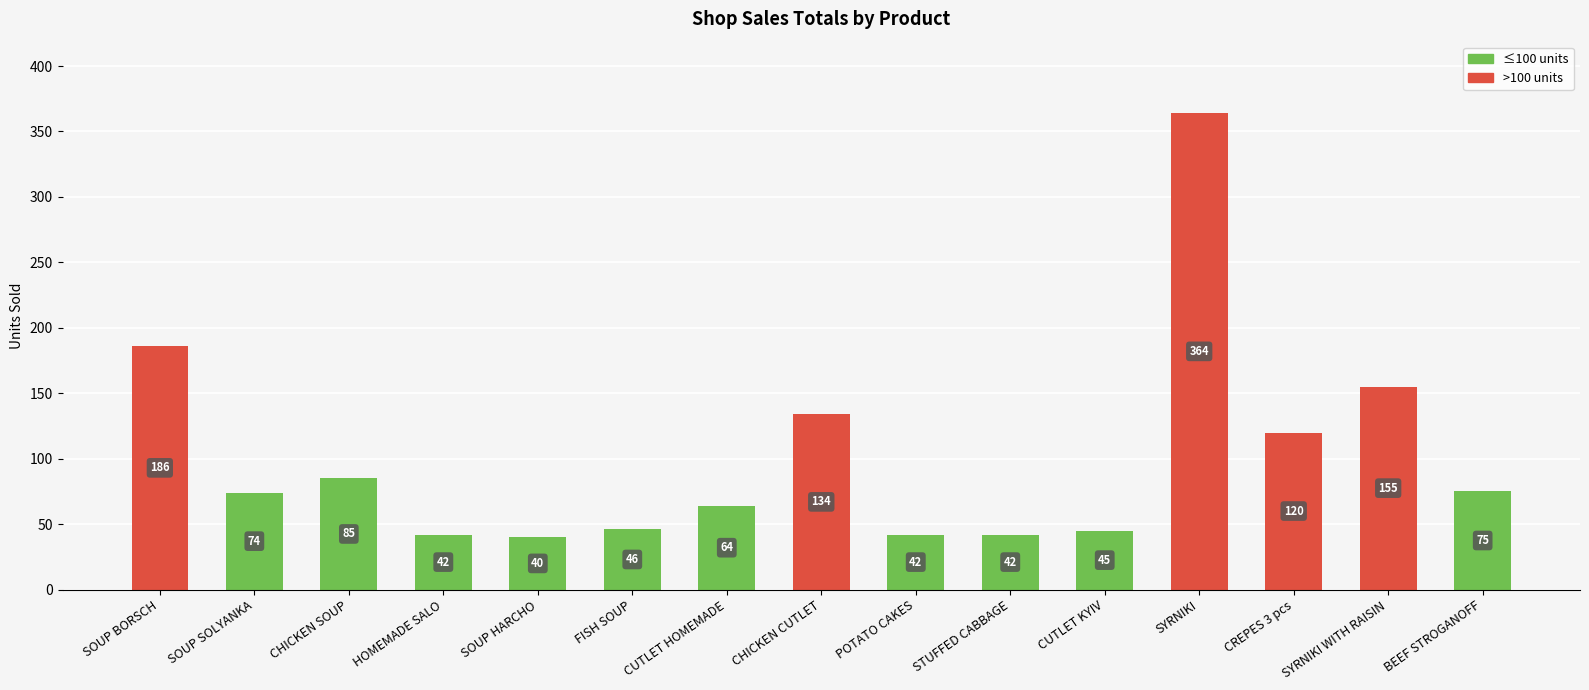

What position from the left is CUTLET HOMEMADE?

7